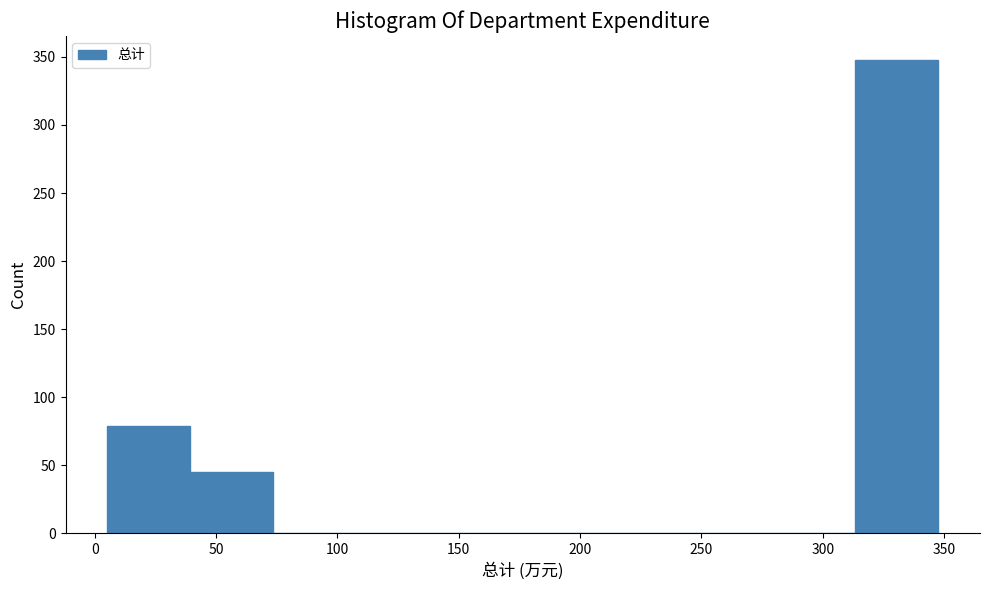

Reading left to right, transcribe this chart: for each bar, give the range it covers on the x-axis and its height. Neither the bar edges nor the heights are printed on the chart, so give them approximately, as read against the axes.

5 to 40: 80
40 to 75: 45
75 to 110: 0
110 to 140: 0
140 to 175: 0
175 to 210: 0
210 to 245: 0
245 to 280: 0
280 to 315: 0
315 to 350: 350